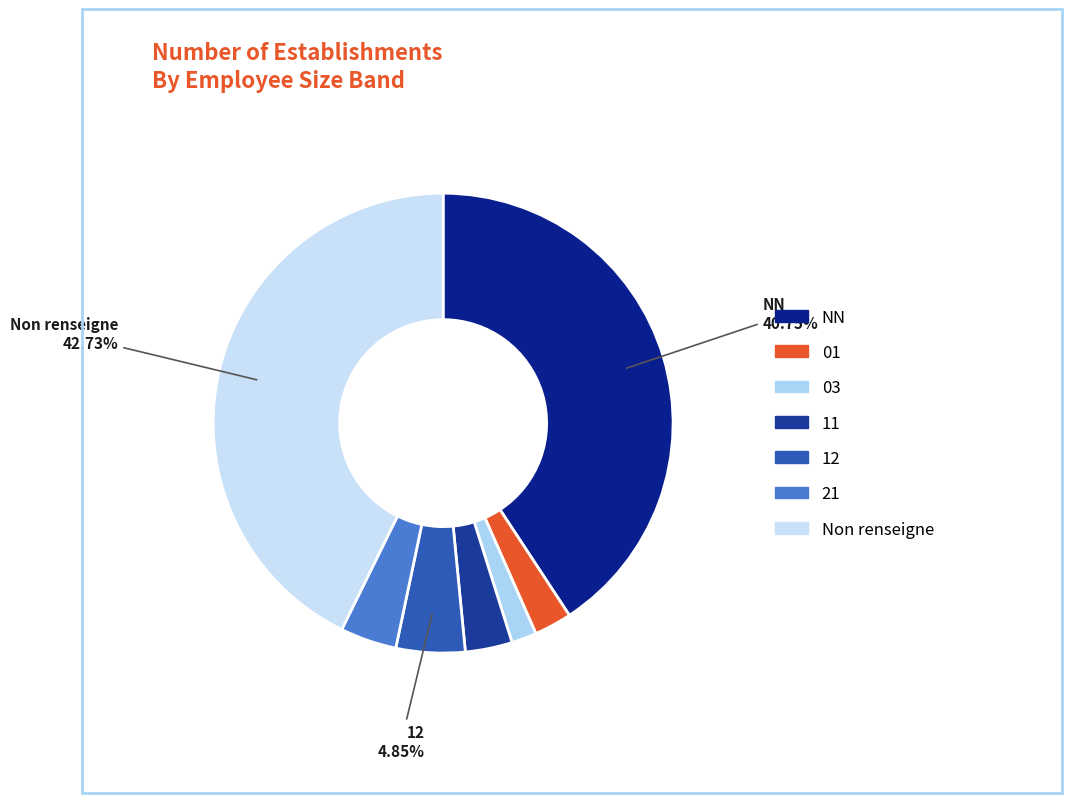

How many segments does this pie chart have?

7